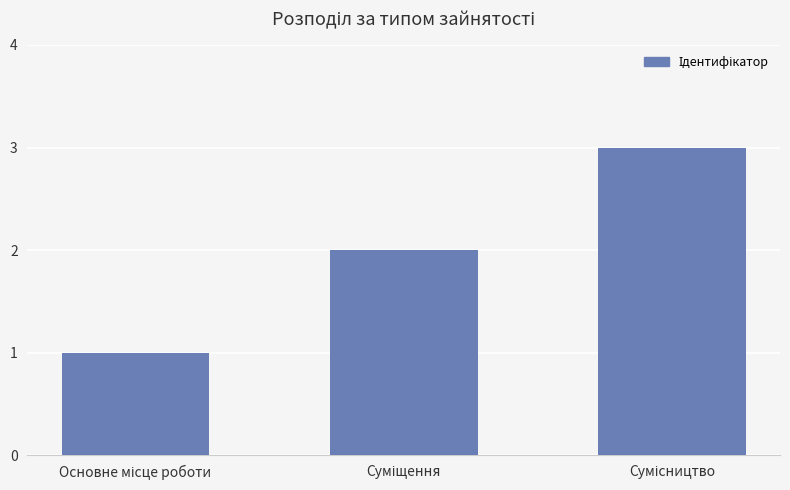

Does the chart contain any negative values?

No